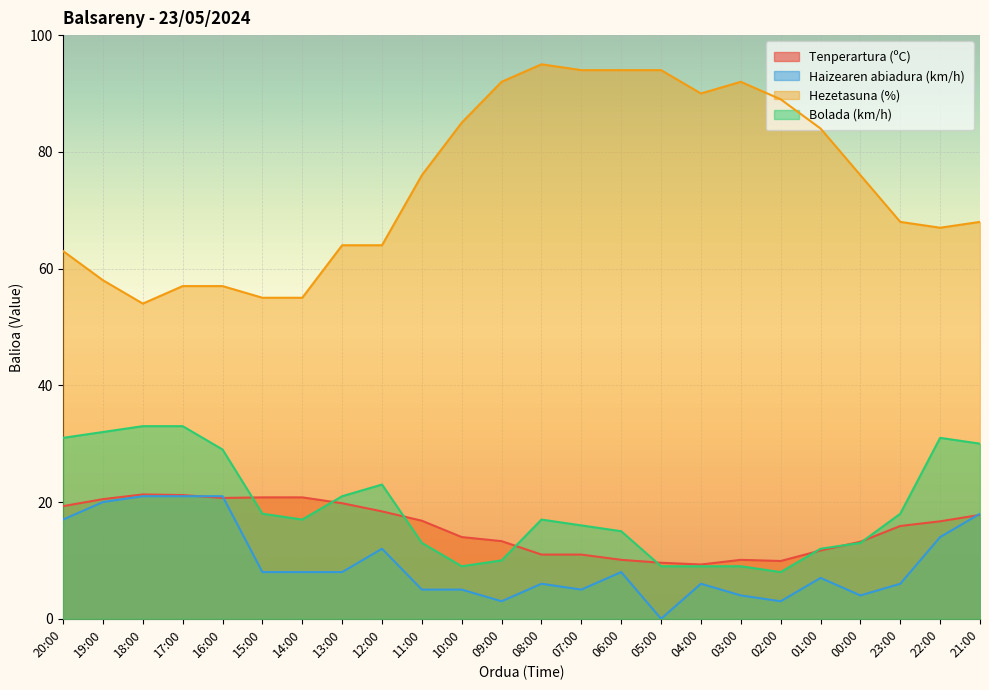

At 12:00, list the series in order from largest to smallest.

Hezetasuna (%), Bolada (km/h), Tenperartura (ºC), Haizearen abiadura (km/h)